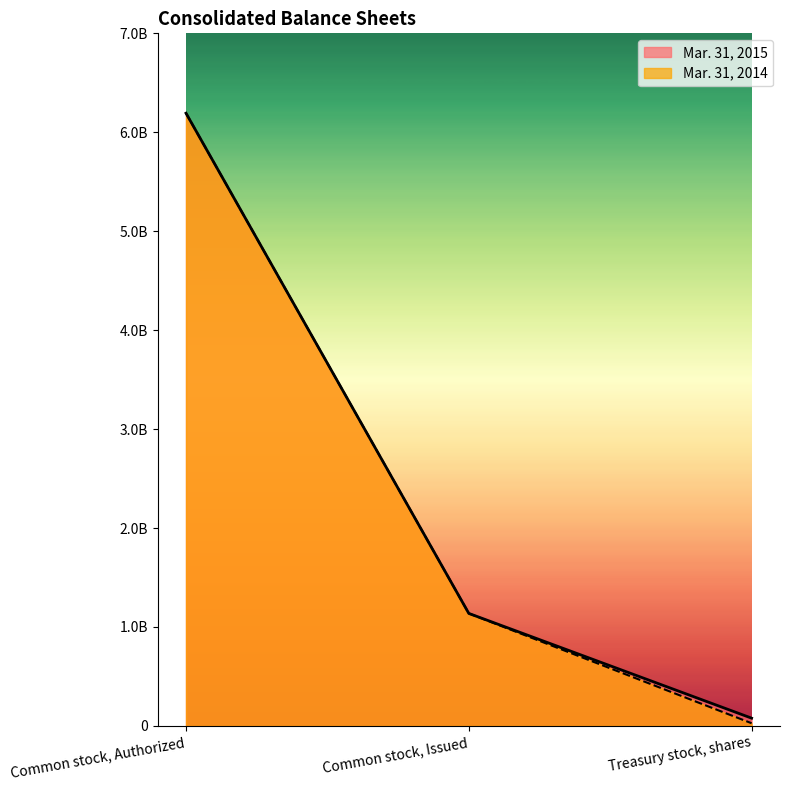

Reading right to left, list all the values displayed in this chart.

Mar. 31, 2015: 78097606	1136697235	6192920900
Mar. 31, 2014: 26650807	1136697235	6192920900